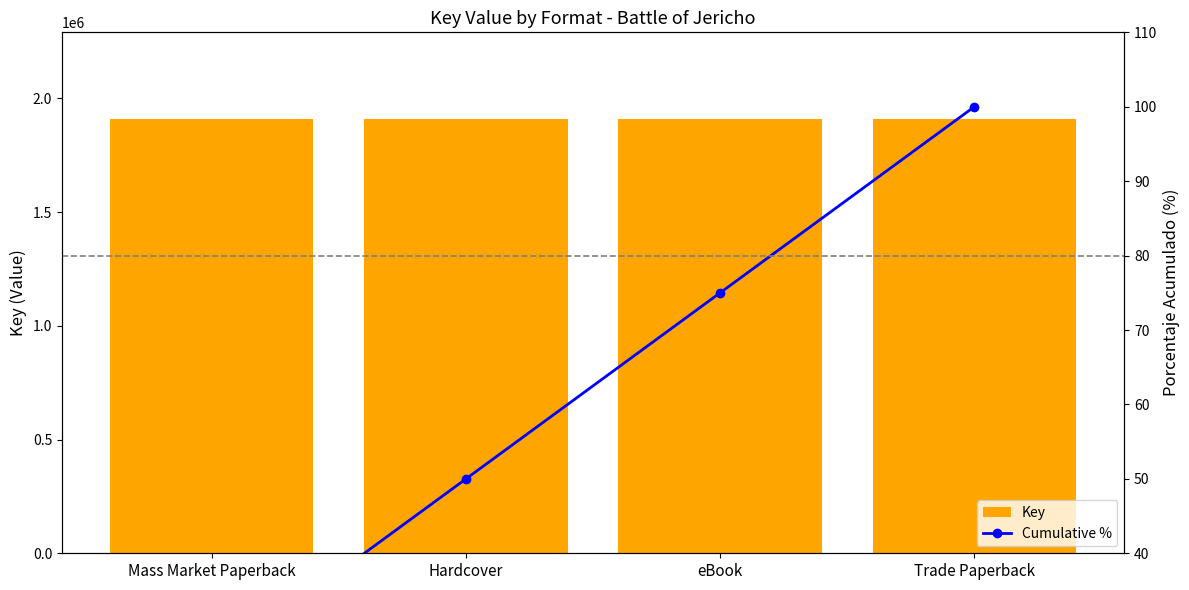

How many groups of bars are there?

4